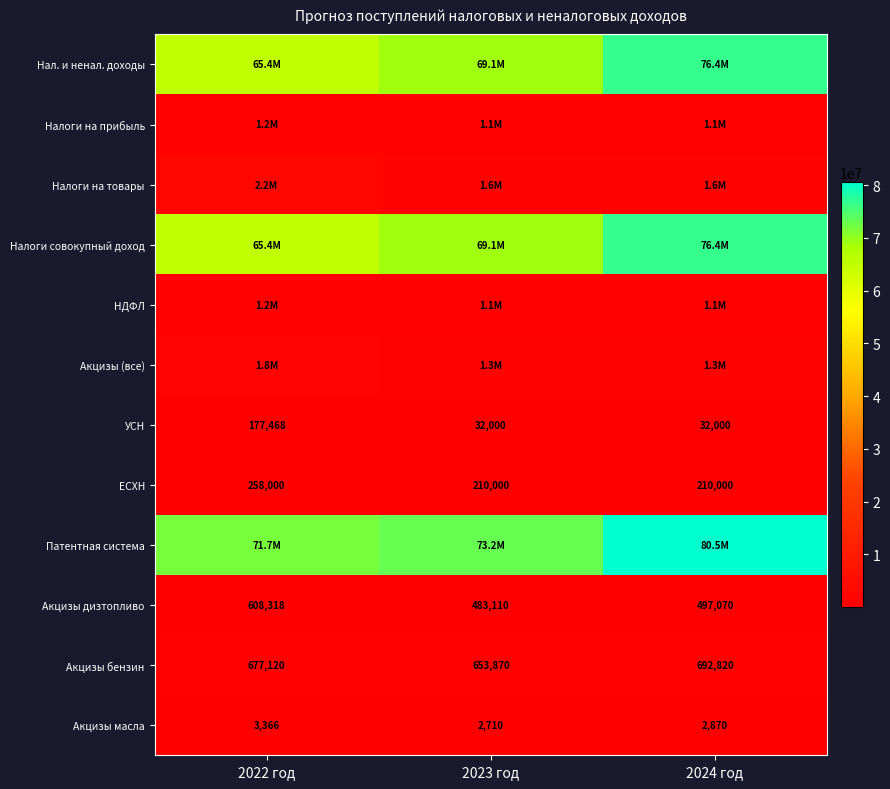

What is the total value across all series at 2022 год?

210684654.5